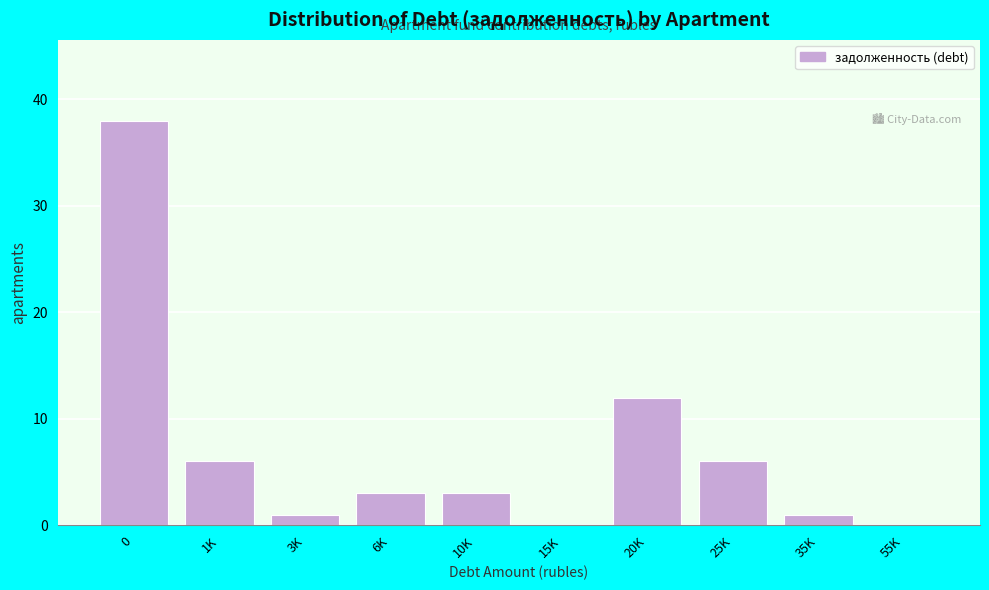

Reading right to left, transcribe all the data shown in this chart.

55K=0	35K=1	25K=6	20K=12	15K=0	10K=3	6K=3	3K=1	1K=6	0=38